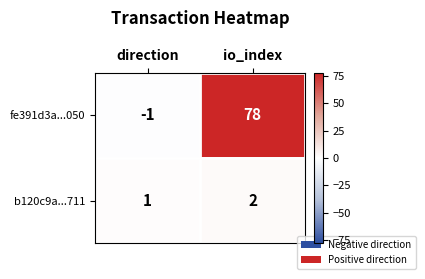

Reading left to right, transcribe all the data shown in this chart.

fe391d3a...050: -1	78
b120c9a...711: 1	2